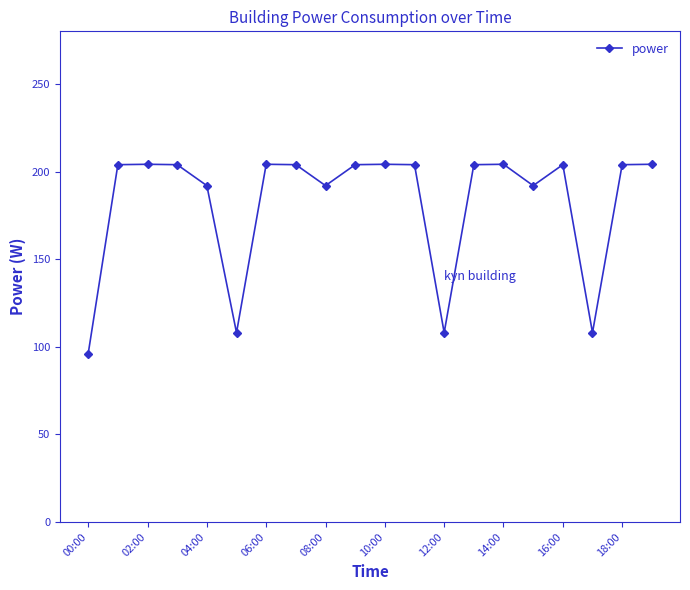

What is the maximum value shown in the chart?

204.1